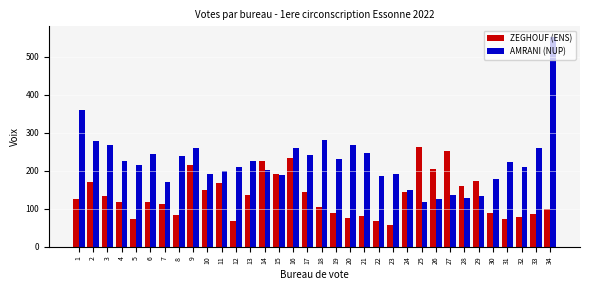

Count the number of categories in the chart.

34